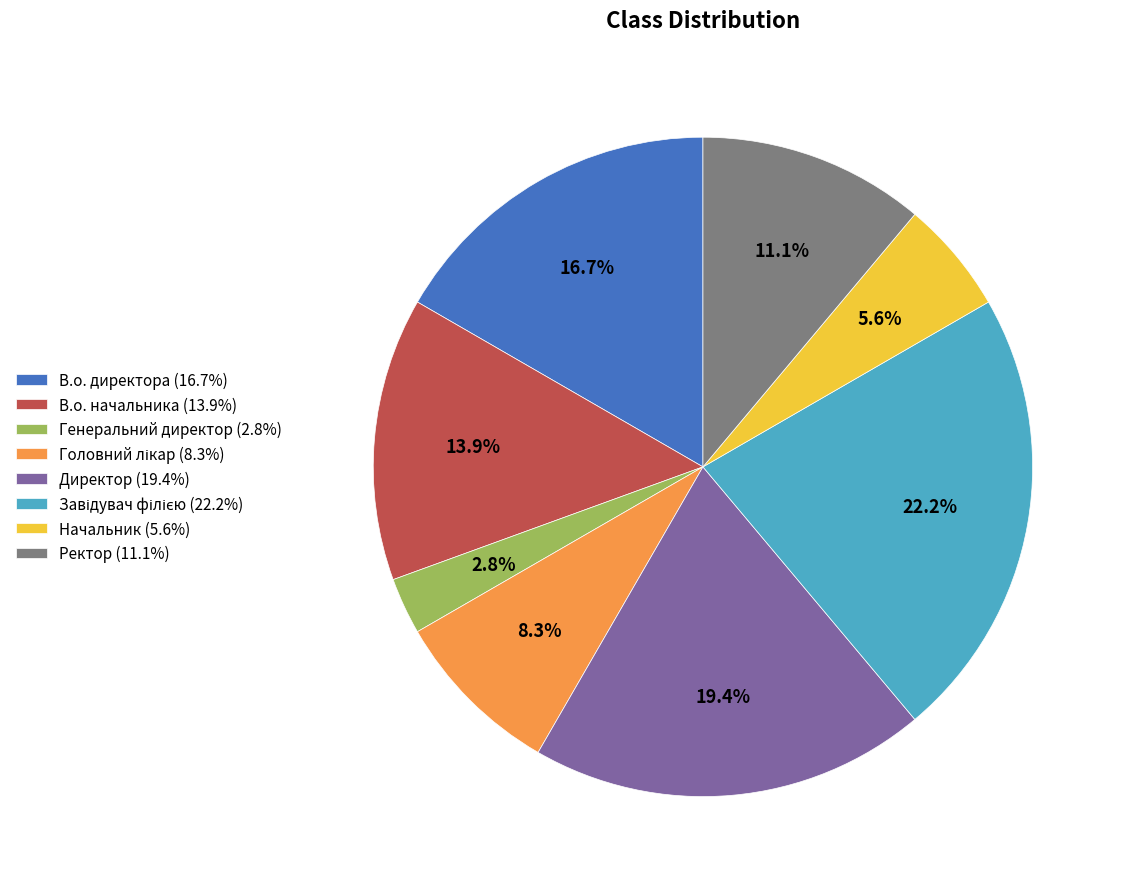

Between Ректор (11.1%) and В.о. директора (16.7%), which is larger?

В.о. директора (16.7%)